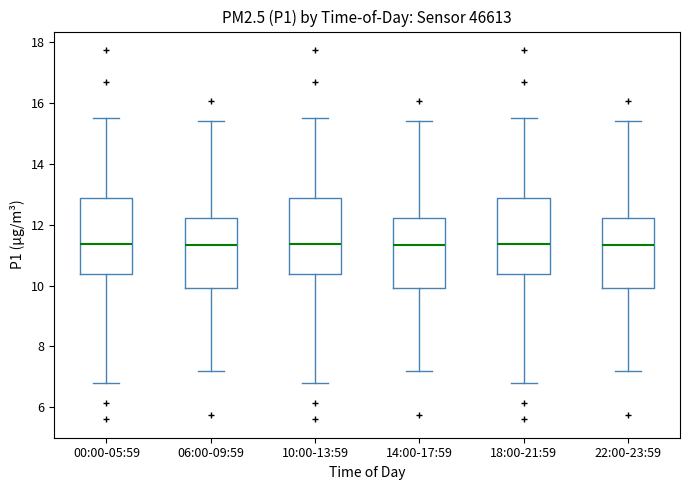

Reading left to right, transcribe this box plot: for each box, give where its median line is, the range the box spans, and where its two whiskers end, as read against the y-axis. The values are not printed on the chart, so give them approximately, as read against the axis.

00:00-05:59: median 11.4, box 10.4 to 12.8, whiskers 6.8 to 15.6
06:00-09:59: median 11.4, box 10.0 to 12.2, whiskers 7.2 to 15.4
10:00-13:59: median 11.4, box 10.4 to 12.8, whiskers 6.8 to 15.6
14:00-17:59: median 11.4, box 10.0 to 12.2, whiskers 7.2 to 15.4
18:00-21:59: median 11.4, box 10.4 to 12.8, whiskers 6.8 to 15.6
22:00-23:59: median 11.4, box 10.0 to 12.2, whiskers 7.2 to 15.4